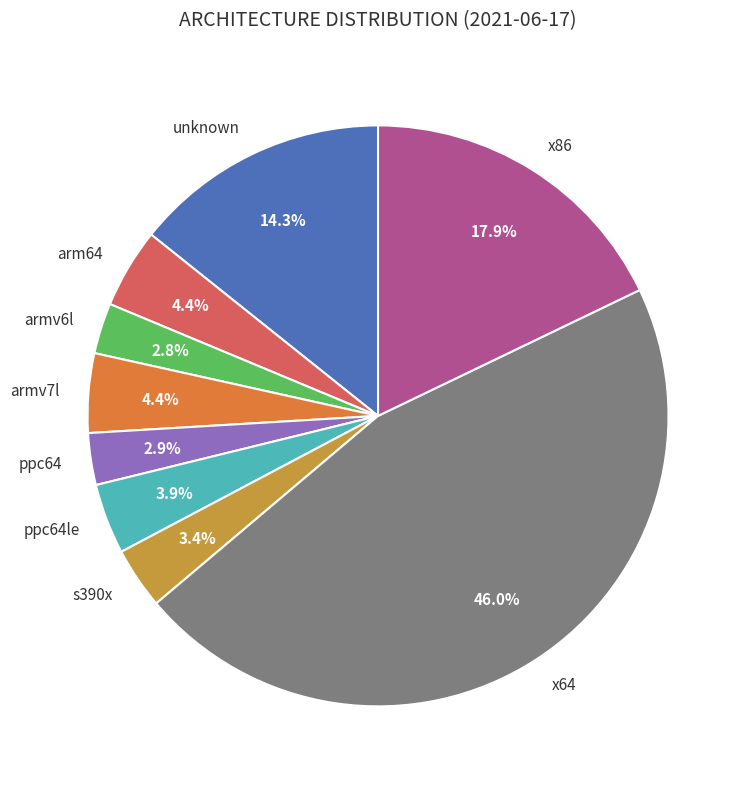

To the nearest percent, what percentage of the pie is arm64?

4%